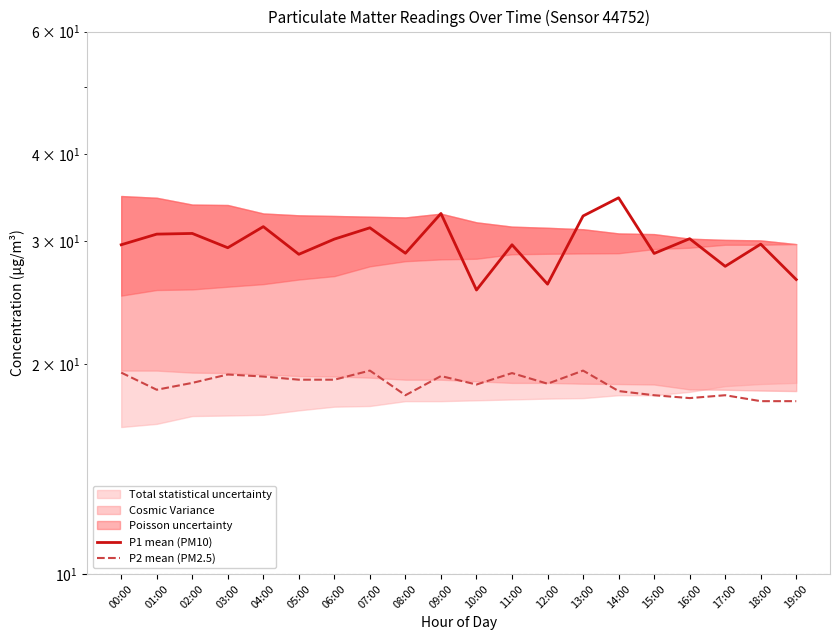

What is the value of the P1 mean (PM10) point at the 6th from the left?

28.8